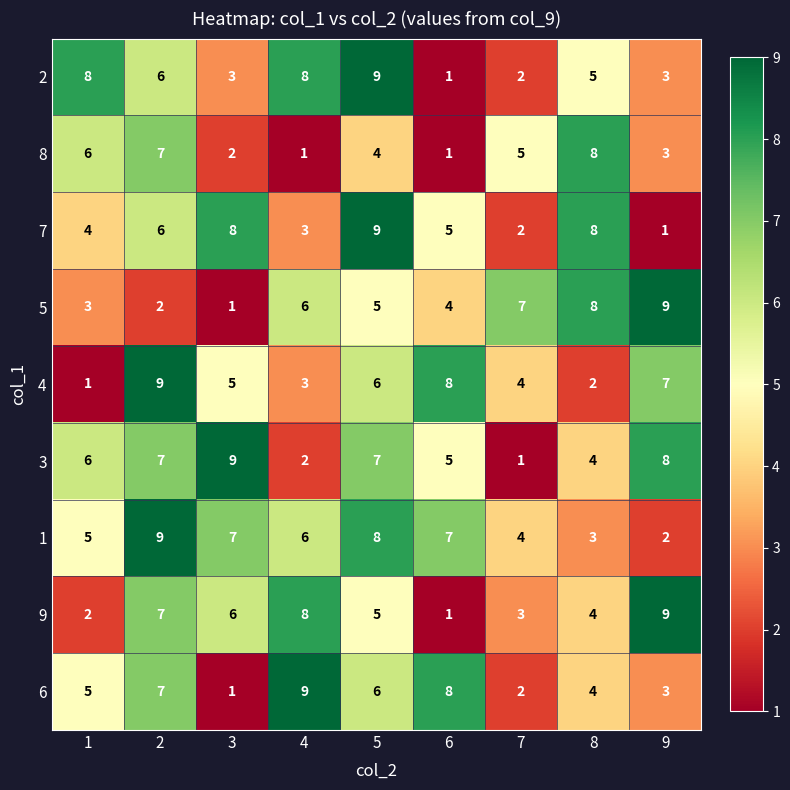

The value of 4 at 3 is 7. True or false?

False